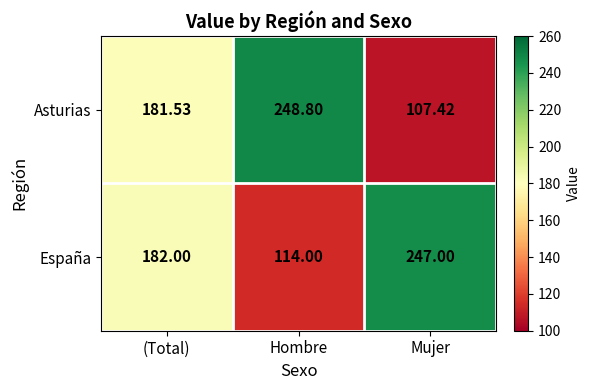

Where does the Asturias series first go above 181?

(Total)